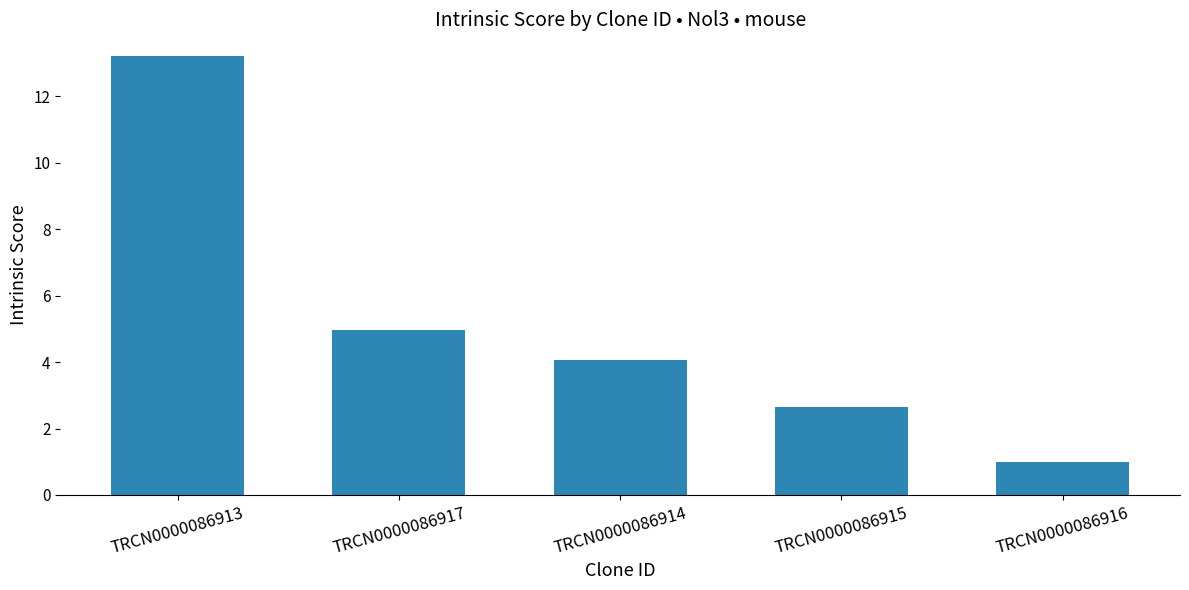

Approximately how many times larger is the value at TRCN0000086916 compared to TRCN0000086915?

0.4